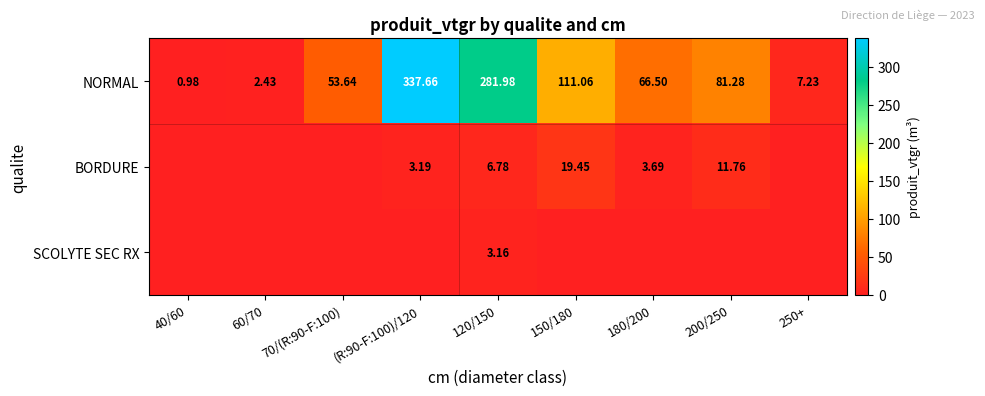

Between (R:90-F:100)/120 and 150/180, which is larger?

(R:90-F:100)/120